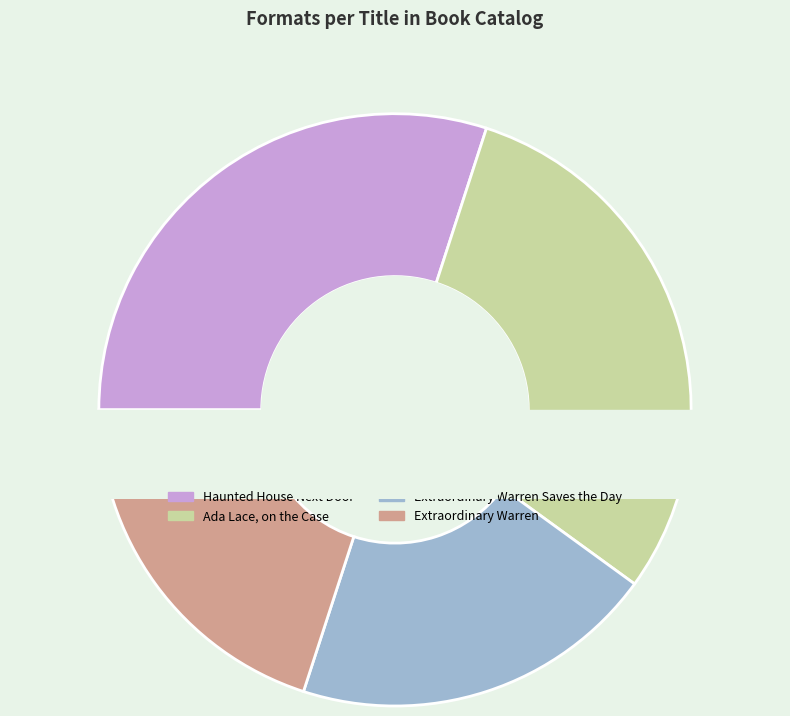

True or false: Ada Lace, on the Case accounts for 30% of the total.

True